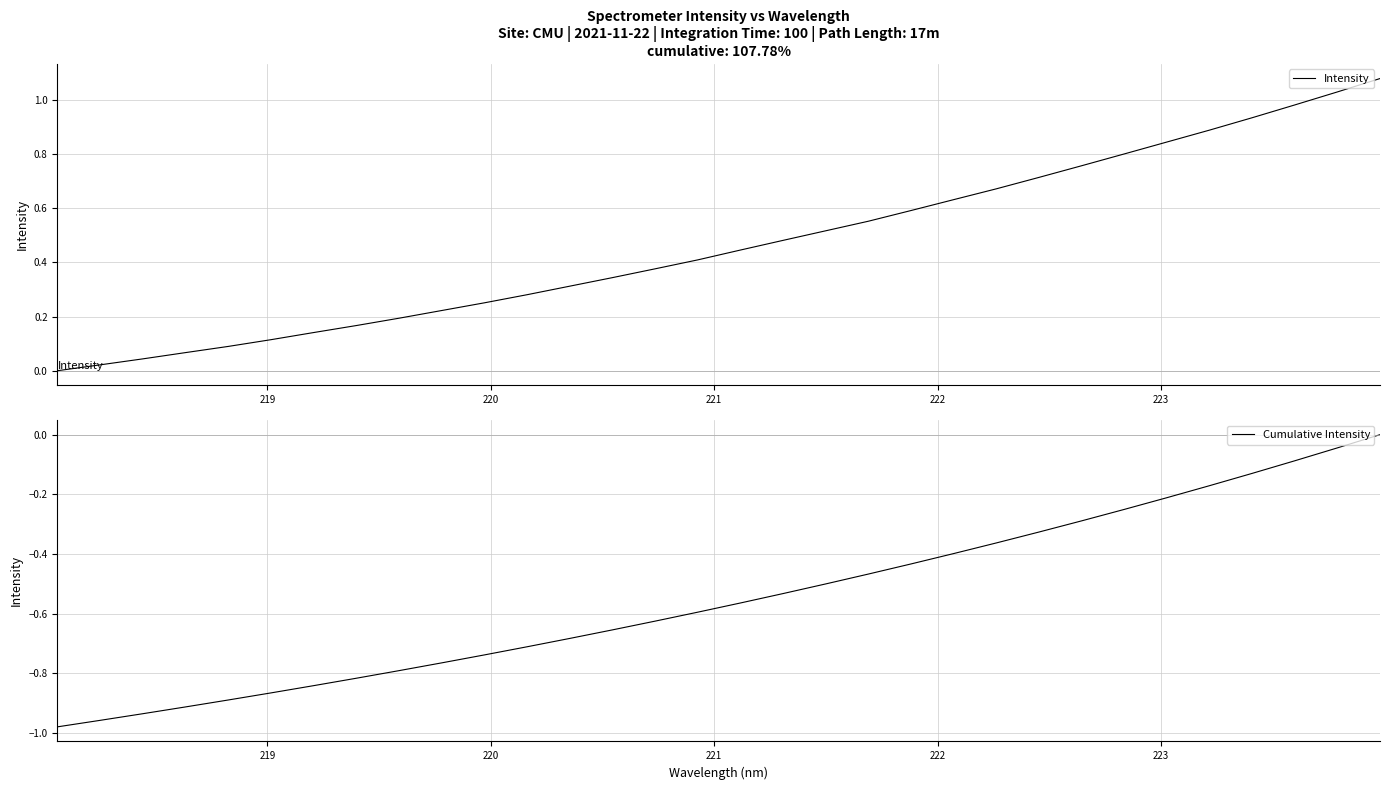

How many data points does each series have?

32